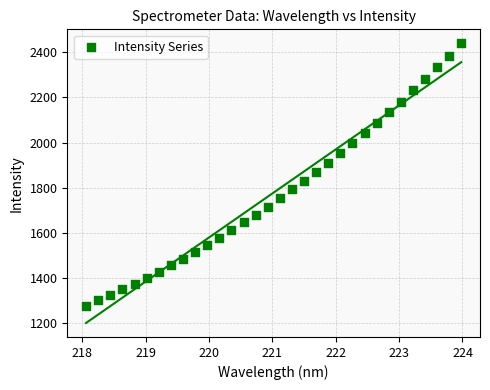

What is the range of X values (max minus min)?

5.9